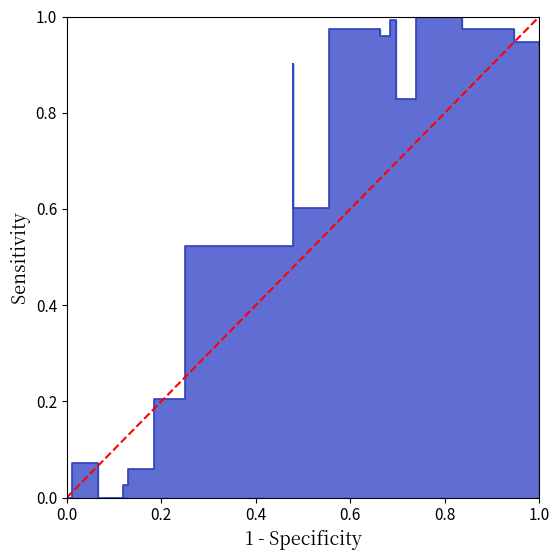

Count the number of categories in the chart.

2